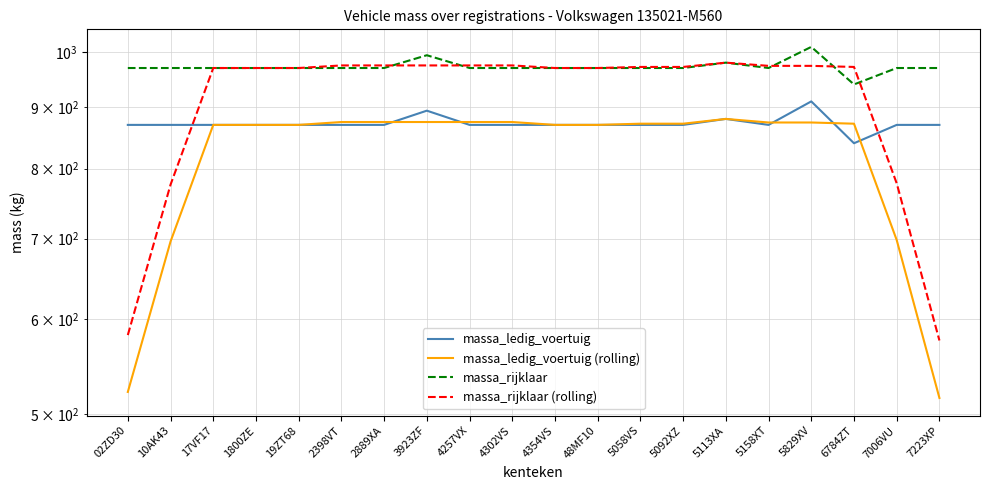

Which series changed the most between 19ZT68 and 3923ZF?

massa_ledig_voertuig